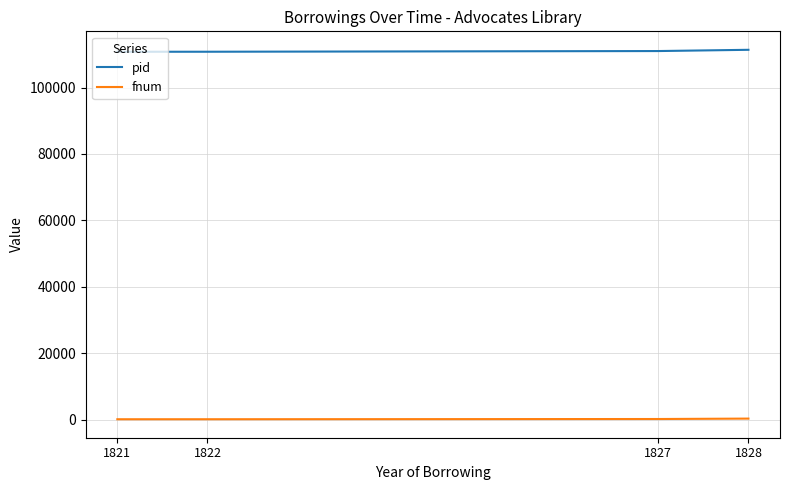

What is the sum of all fnum values?

736